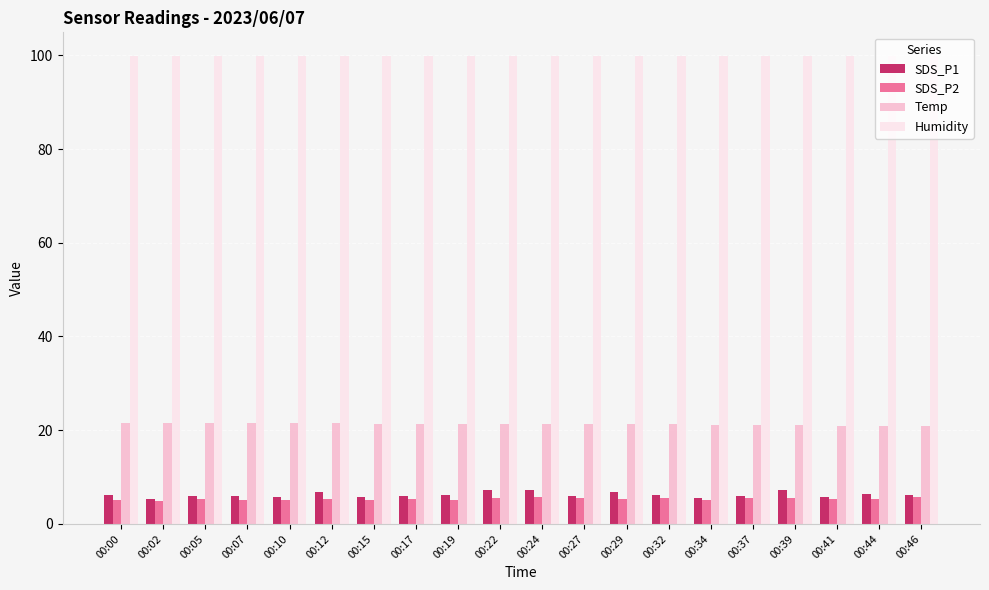

The Humidity series shows 147.5 at 00:10. True or false?

False